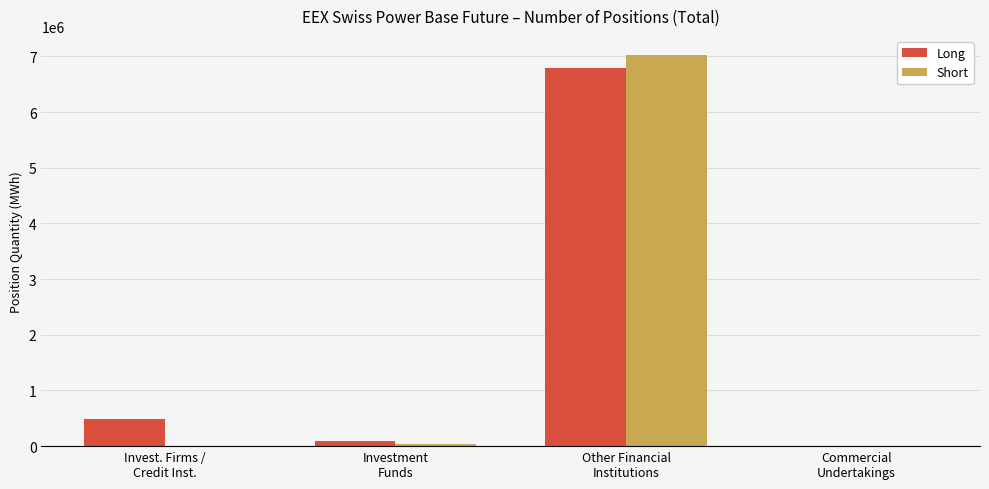

What is the sum of all Short values?

7062350